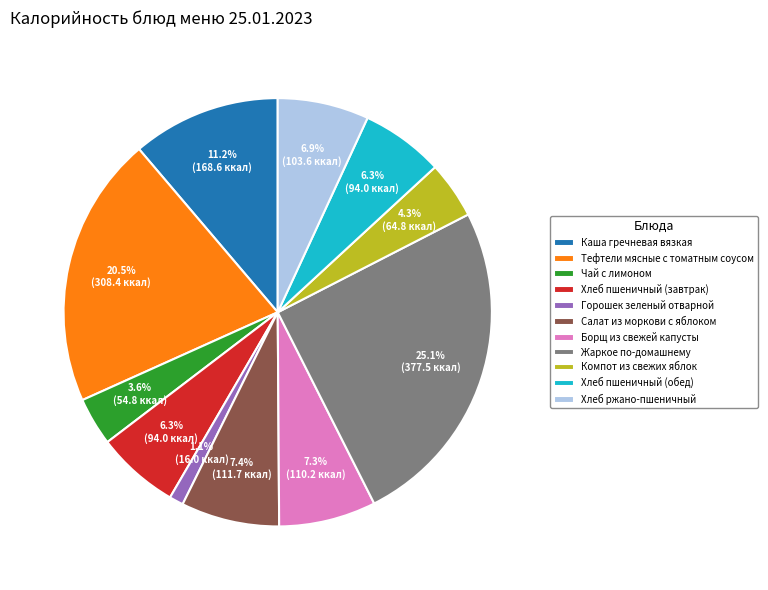

The Хлеб ржано-пшеничный slice represents 7% of the pie. True or false?

True